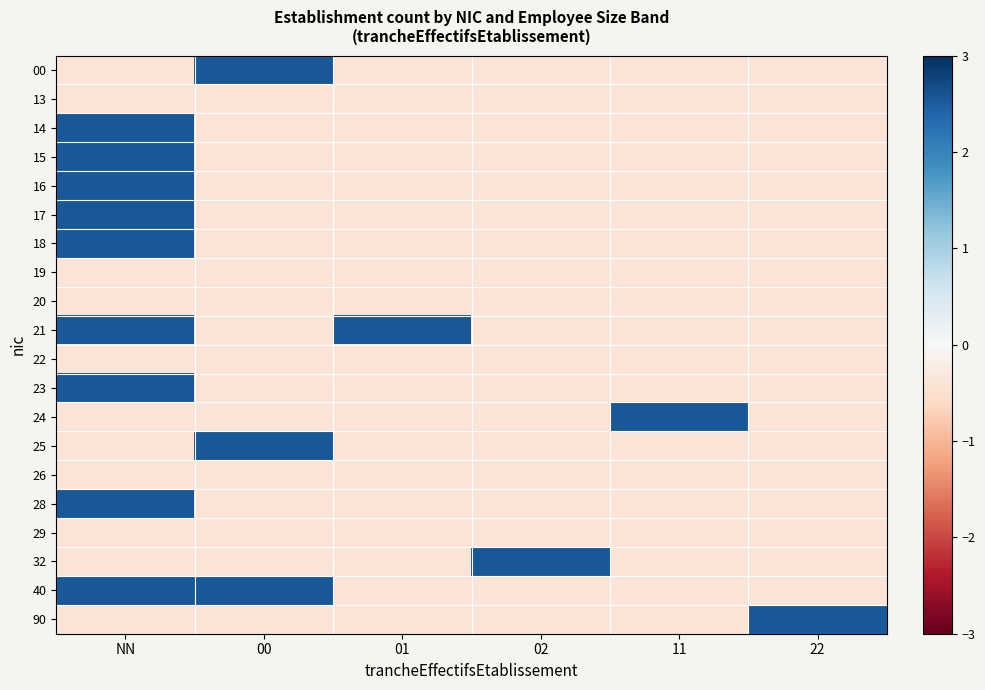

Rank the series at 00 from lowest to highest value.

13, 14, 15, 16, 17, 18, 19, 20, 21, 22, 23, 24, 26, 28, 29, 32, 90, 00, 25, 40